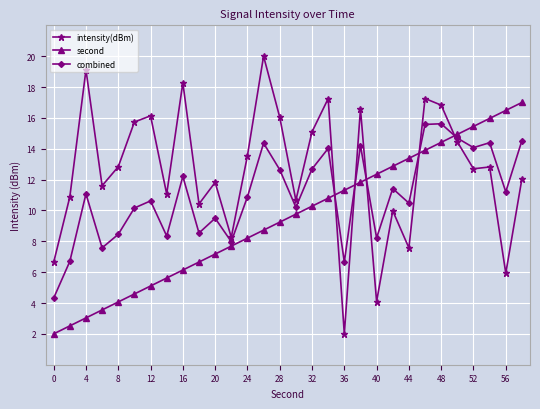

At how many categories does at least one series exceed 14?

16